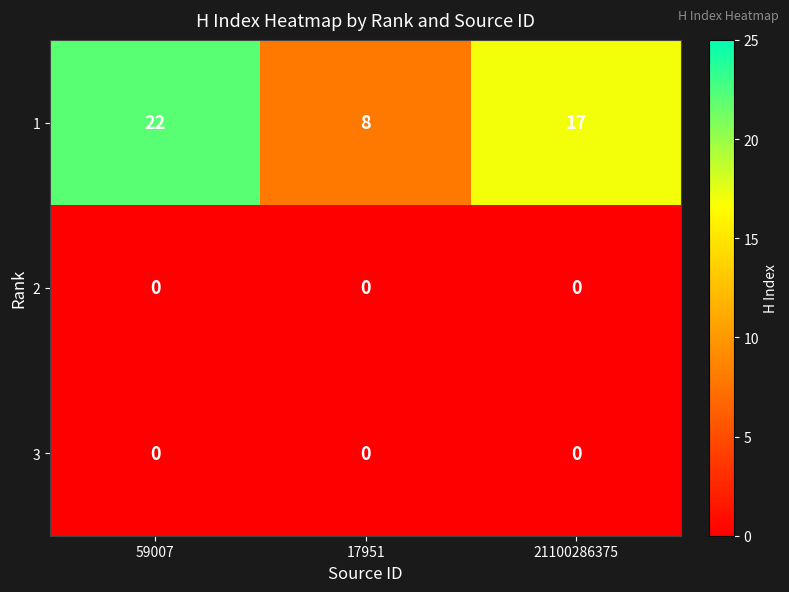

Reading left to right, transcribe all the data shown in this chart.

1: 59007=22	17951=8	21100286375=17
2: 59007=0	17951=0	21100286375=0
3: 59007=0	17951=0	21100286375=0